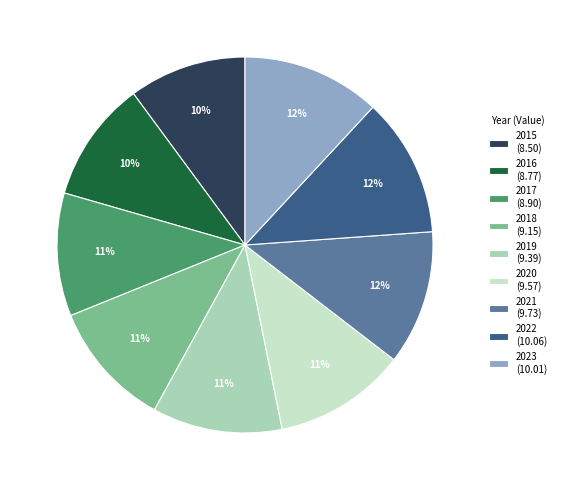

Count the number of slices in the pie.

9